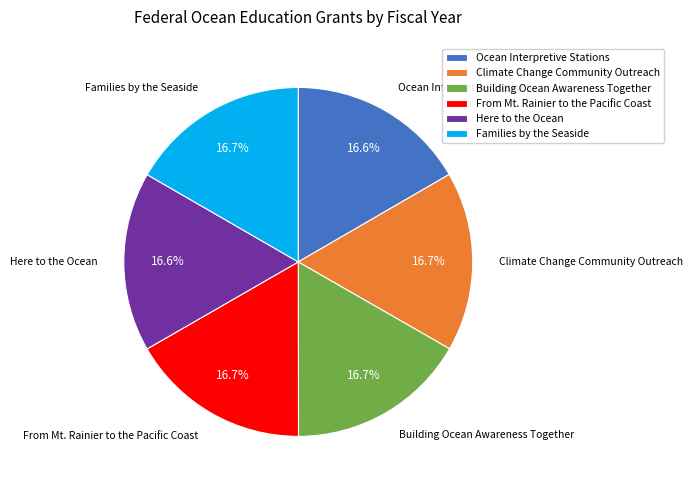

Combined, do Ocean Interpretive Stations and Families by the Seaside account for over 50%?

No